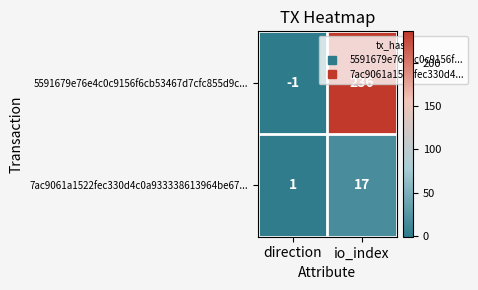

The value of 7ac9061a1522fec330d4c0a933338613964be67... at direction is 1. True or false?

True